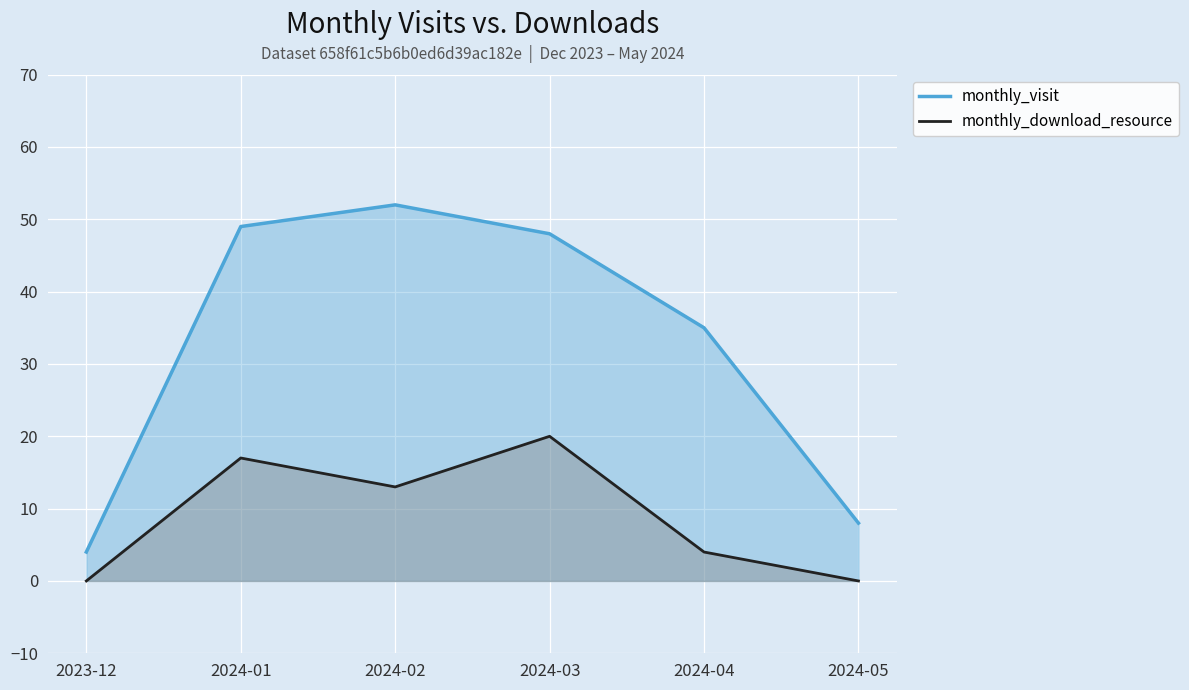

The monthly_download_resource series shows 6 at 2024-04. True or false?

False